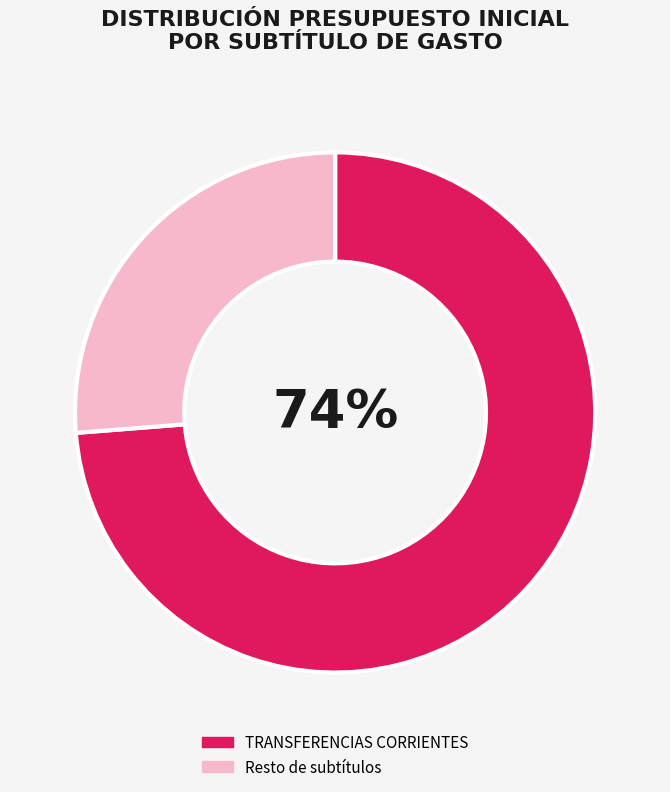

To the nearest percent, what is the average slice percentage?

50%